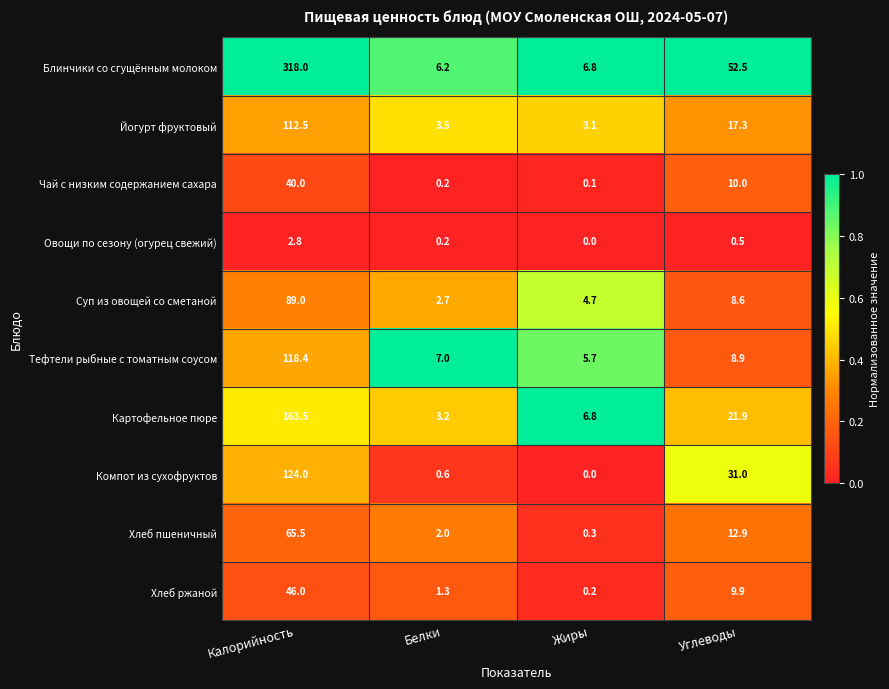

What is the total value across all series at Калорийность?

1079.7